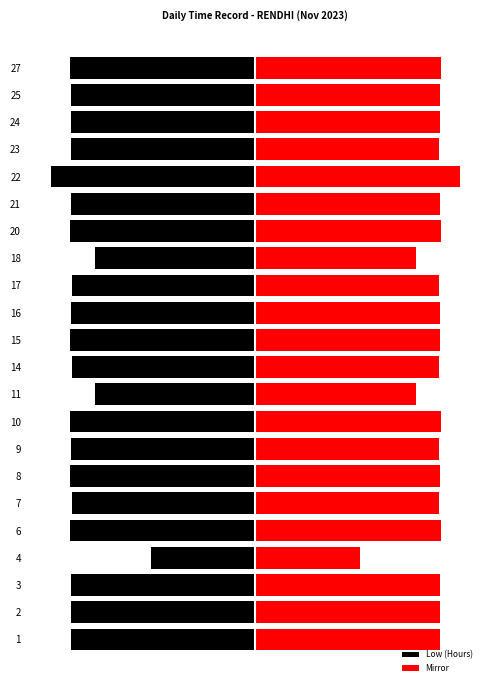

What is the difference between the maximum and minimum values in the Low (Hours) Mirror series?

6.2